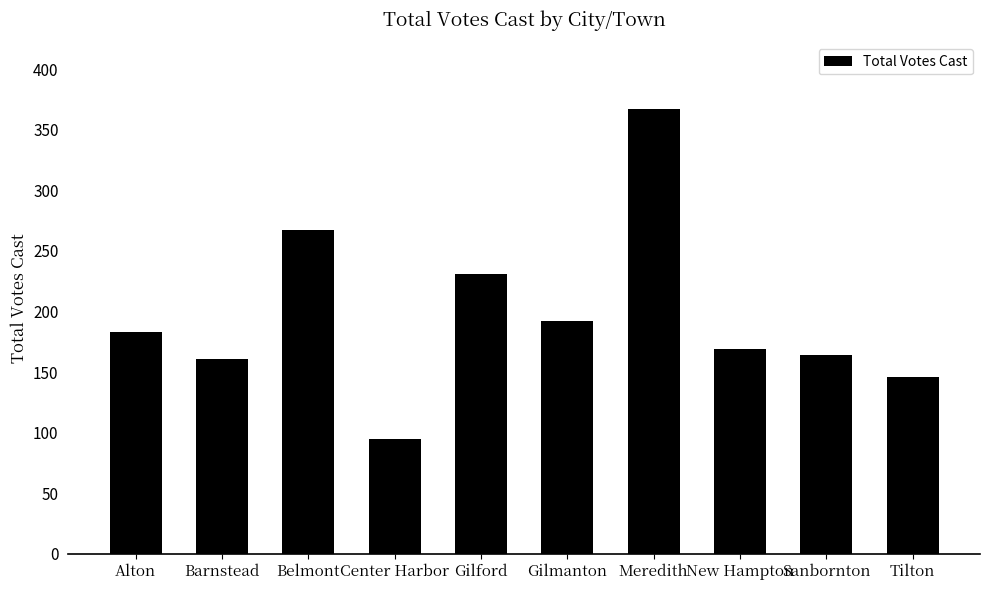

Reading left to right, what are all the values shown in this chart?

Alton=183	Barnstead=161	Belmont=267	Center Harbor=95	Gilford=231	Gilmanton=192	Meredith=367	New Hampton=169	Sanbornton=164	Tilton=146